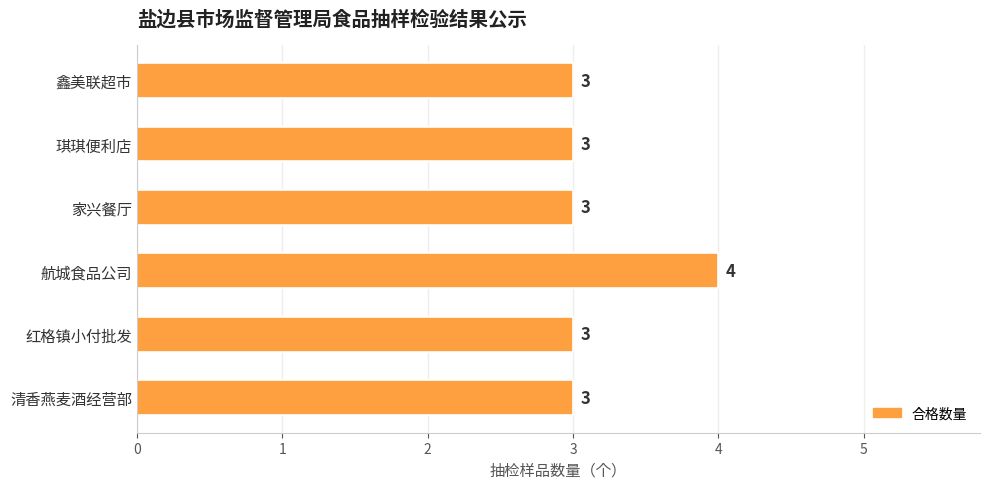

What is the sum of all values?

19